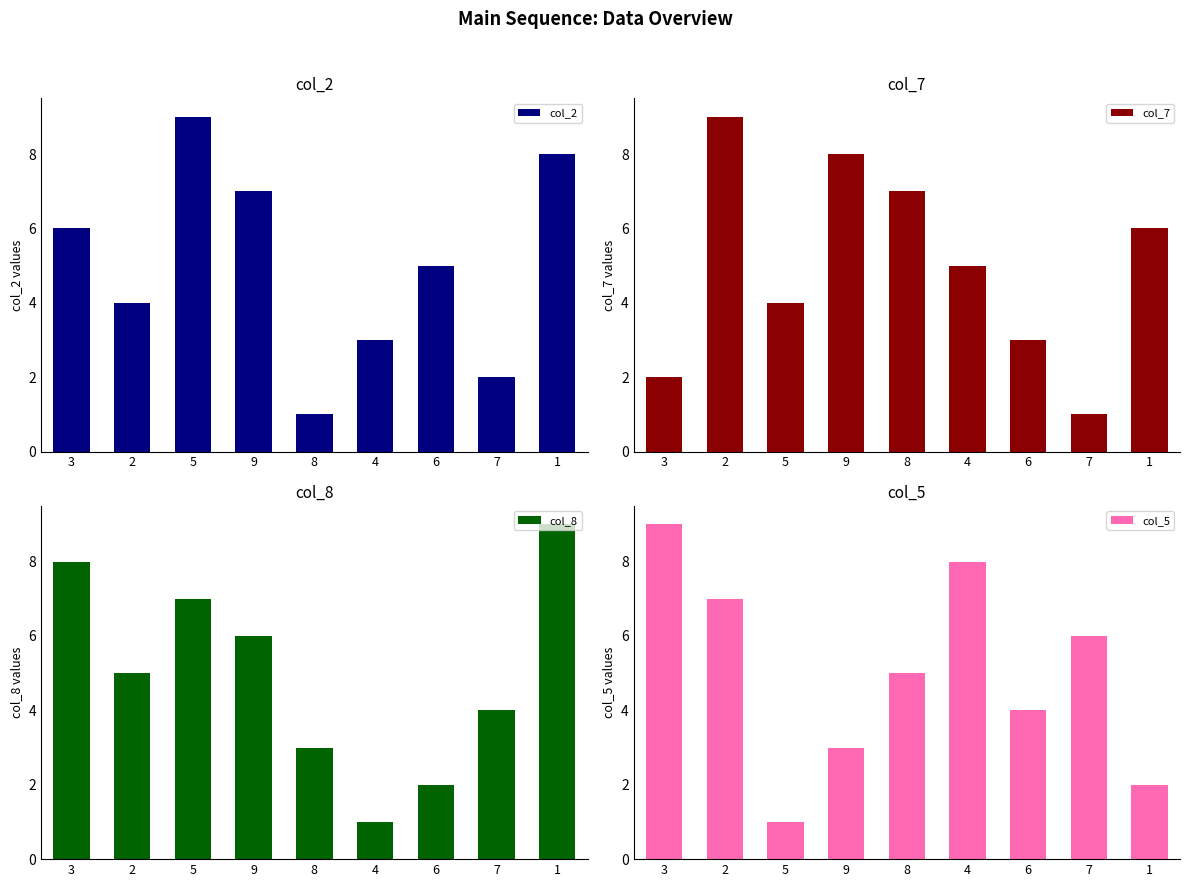

Is the value of col_7 at 1 greater than the value of col_8 at 3?

No